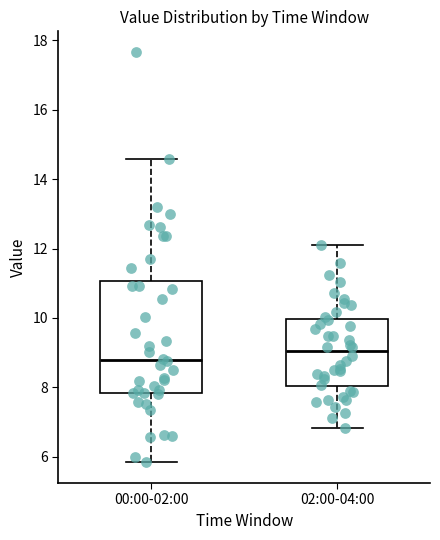

Comparing the boxes themselves (not the whiskers), which one is the tallest?

00:00-02:00